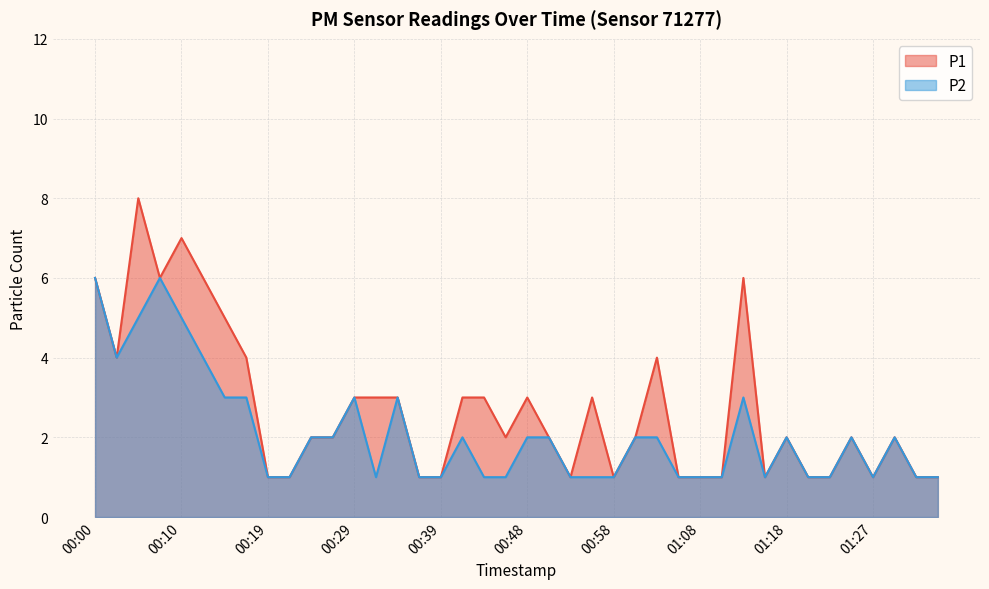

The P1 series shows 0 at 00:58. True or false?

False